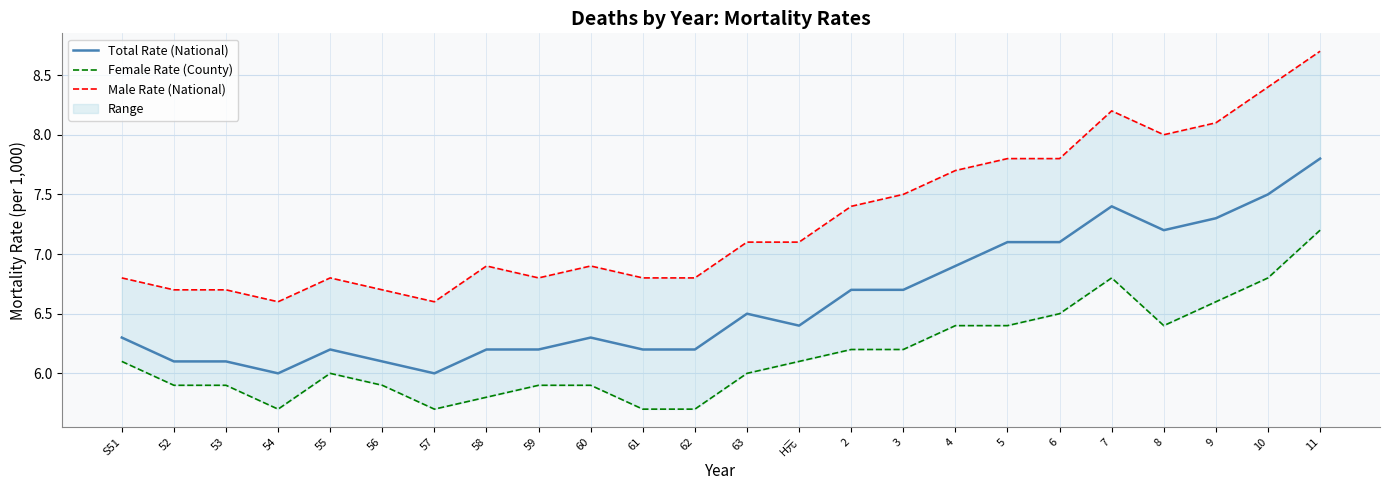

Rank the categories by Total Rate (National) value from lowest to highest.

54, 57, 52, 53, 56, 55, 58, 59, 61, 62, S51, 60, H元, 63, 2, 3, 4, 5, 6, 8, 9, 7, 10, 11